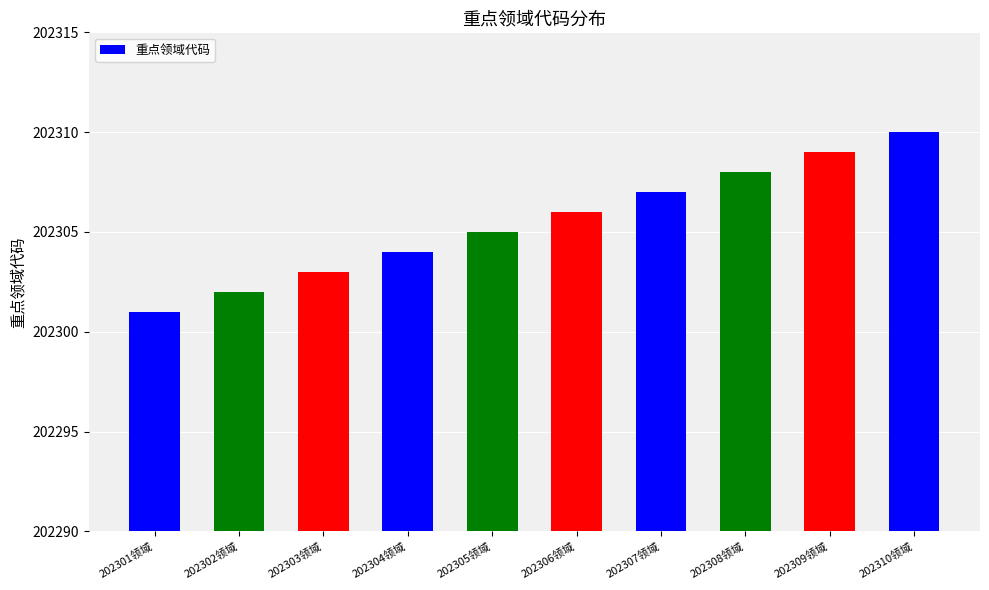

List the labels in order of value, smallest first.

202301领域, 202302领域, 202303领域, 202304领域, 202305领域, 202306领域, 202307领域, 202308领域, 202309领域, 202310领域